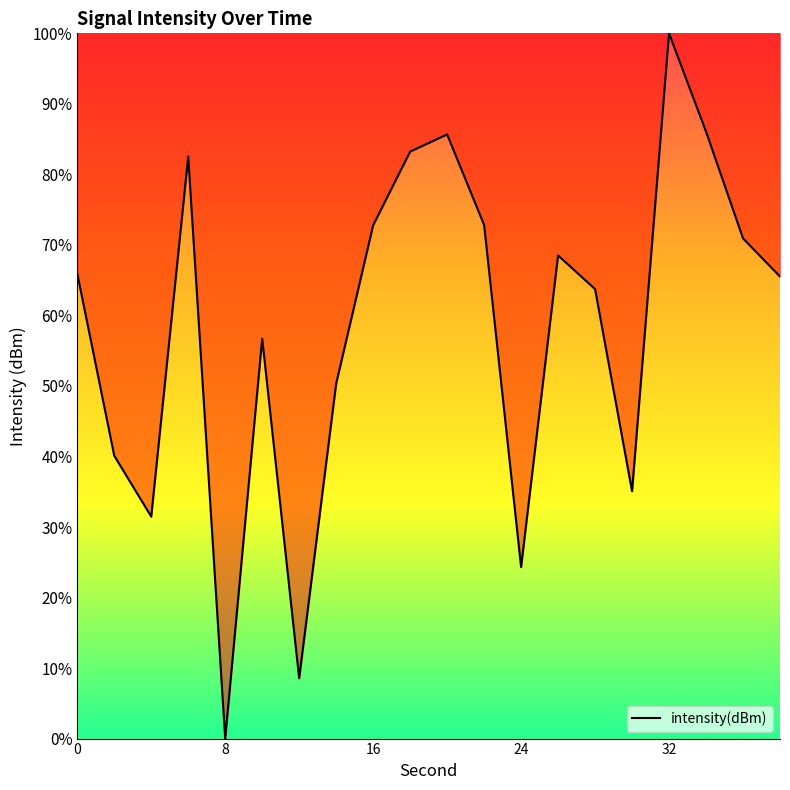

What is the difference between the maximum and minimum values?

100.0